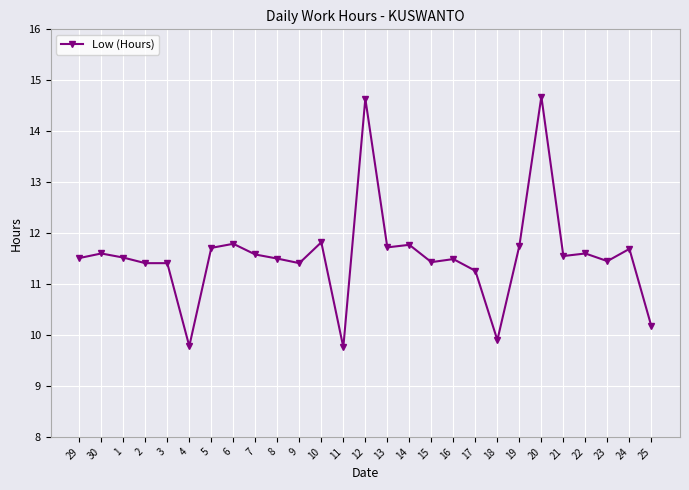

What is the label of the 20th point from the left?

18